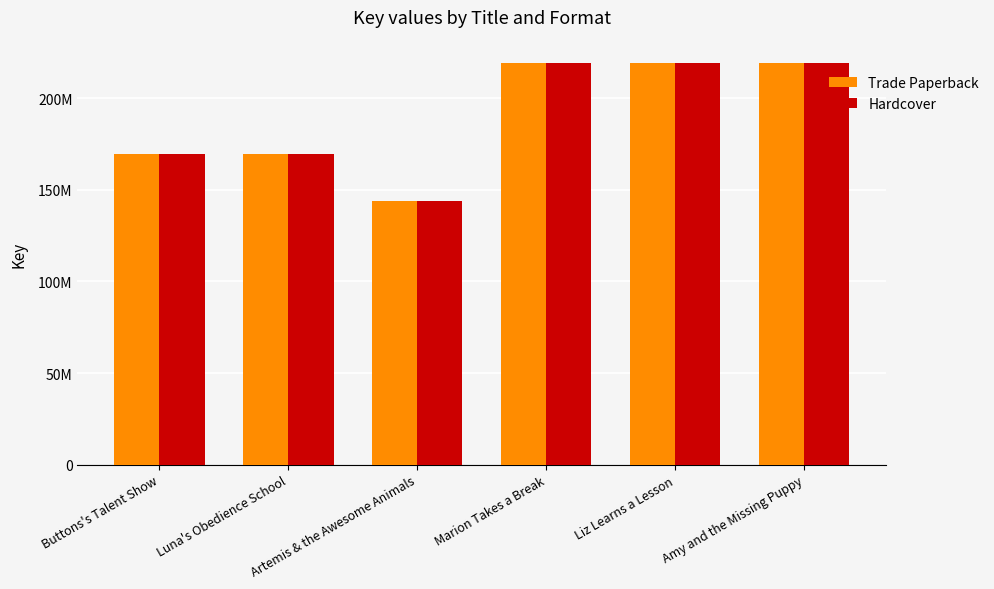

List the series in order of their peak value, highest first.

Trade Paperback, Hardcover